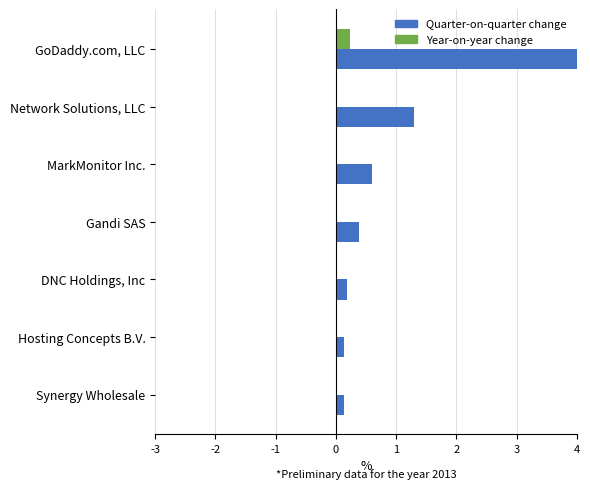

What is the greatest value displayed?

4.0